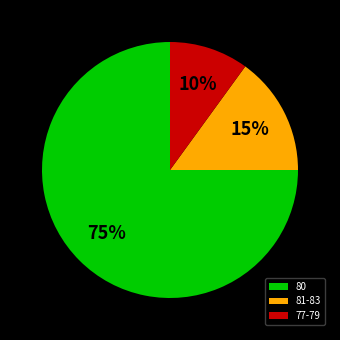

To the nearest percent, what percentage of the pie is 80?

75%